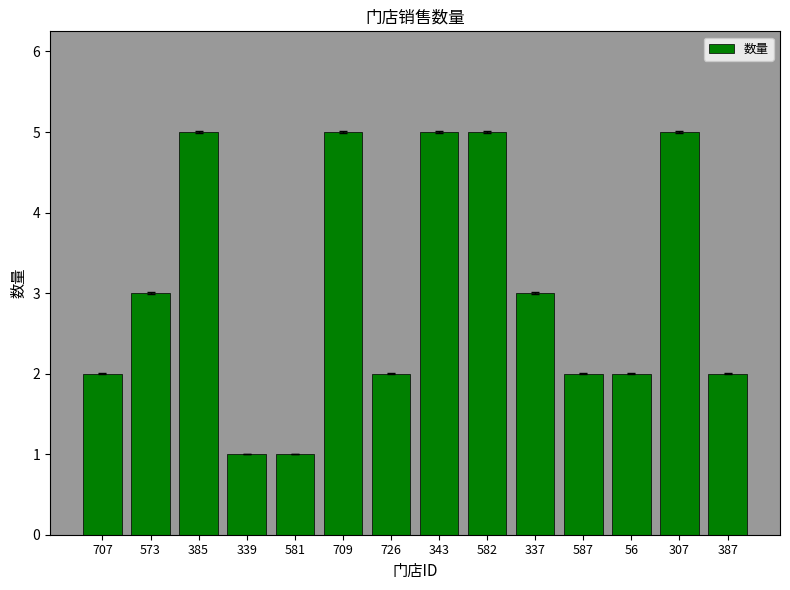

Reading left to right, what are all the values shown in this chart?

2	3	5	1	1	5	2	5	5	3	2	2	5	2